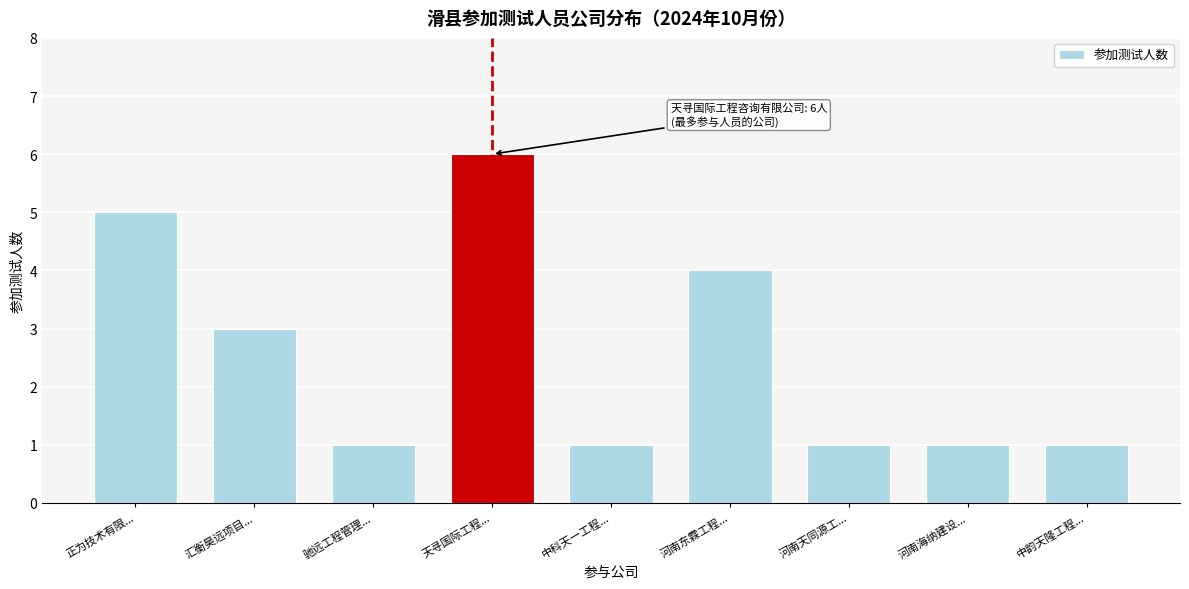

Reading right to left, extract all data points from this chart.

1	1	1	4	1	6	1	3	5